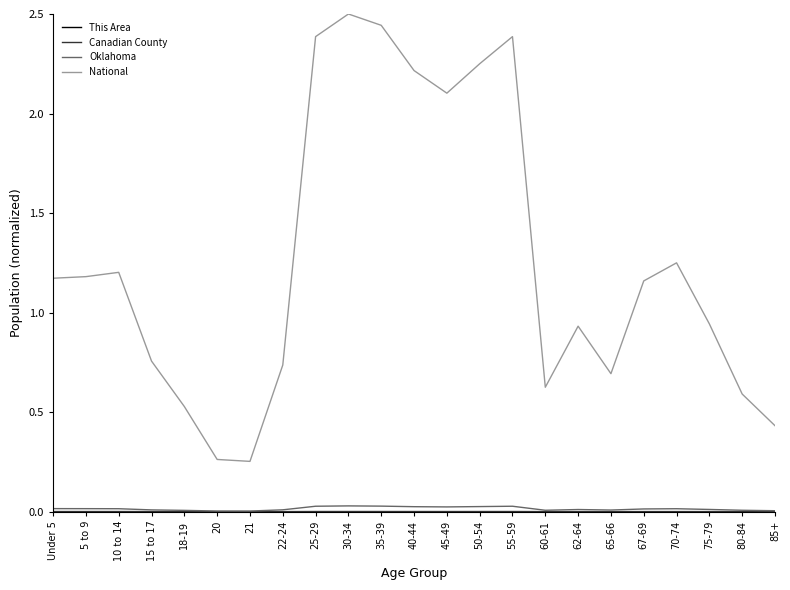

At which label does National first exceed 1?

Under 5